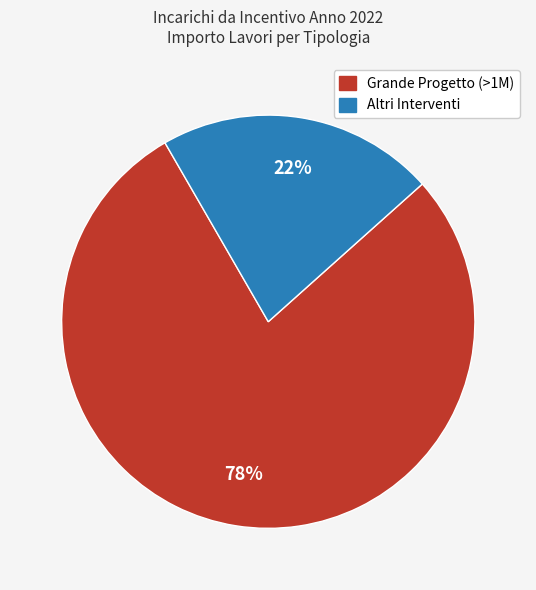

To the nearest percent, what is the average slice percentage?

50%